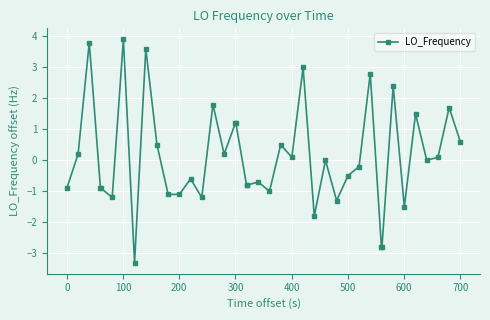

What is the value of the 18th point from the left?

1.2